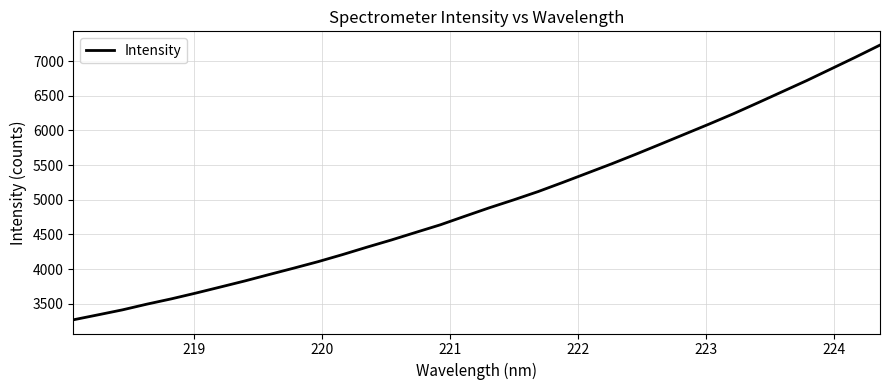

What is the greatest value displayed?

7232.4